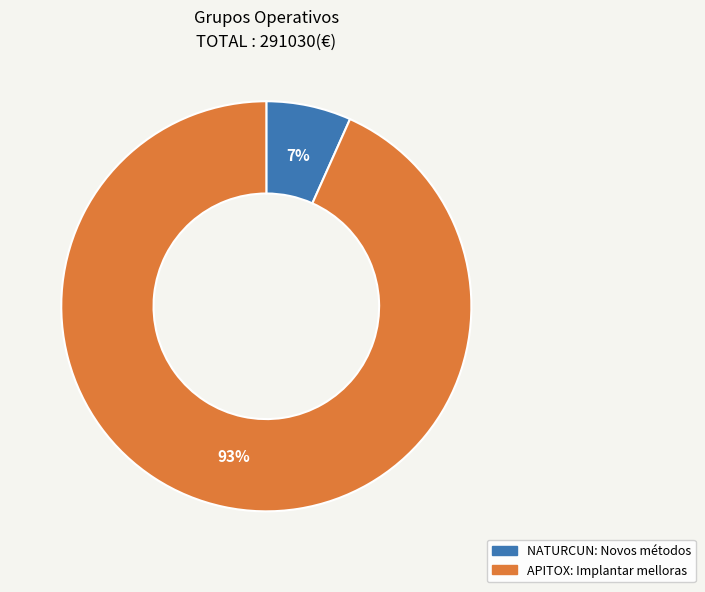

To the nearest percent, what is the average slice percentage?

50%